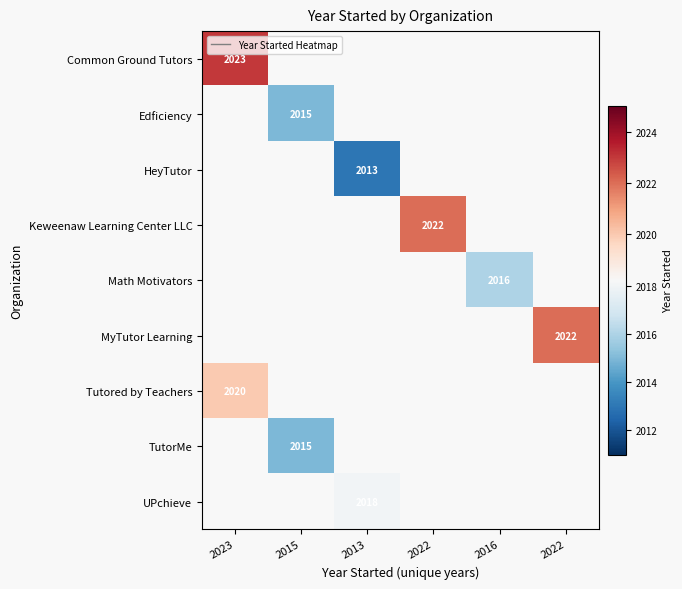

Which category has the lowest value across all series?

2013